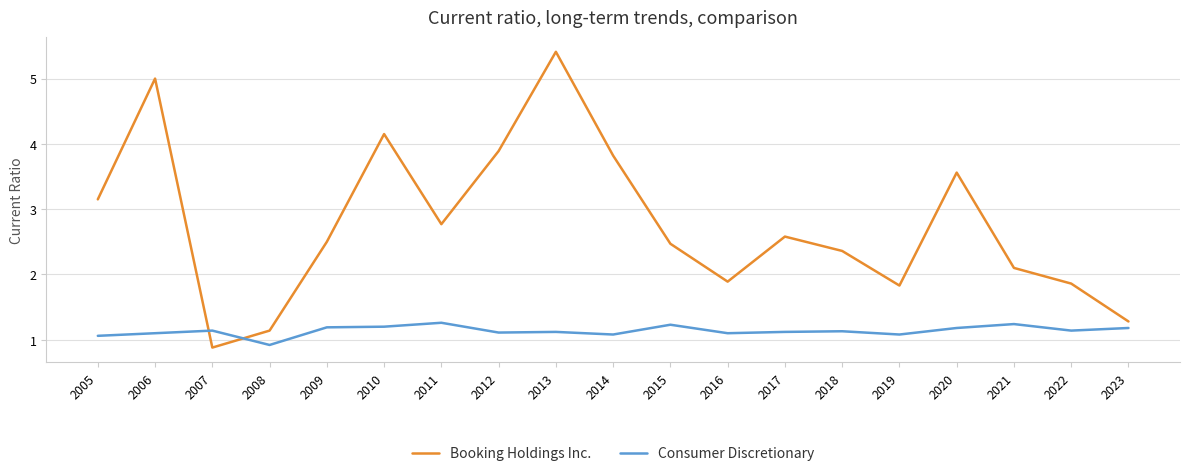

At which label does Booking Holdings Inc. reach its minimum?

2007